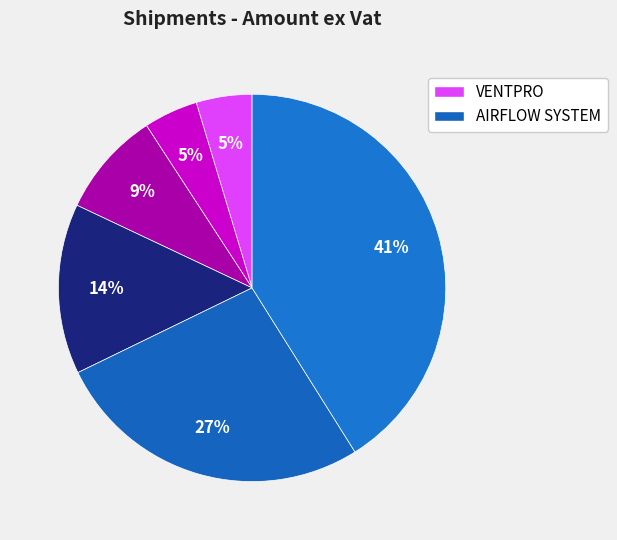

Count the number of slices in the pie.

6